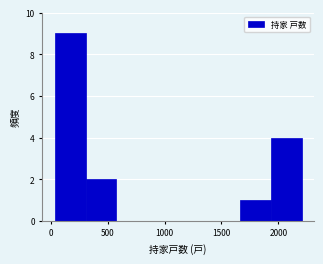

Over which range of the x-axis is the bar tallest?

50 to 300